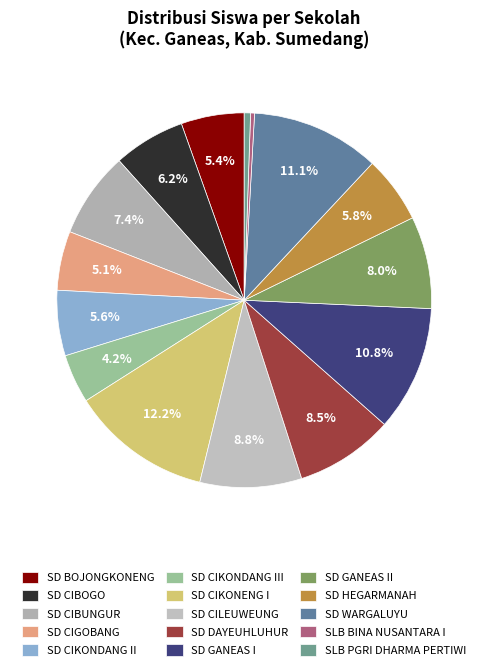

How many slices are in this pie chart?

15